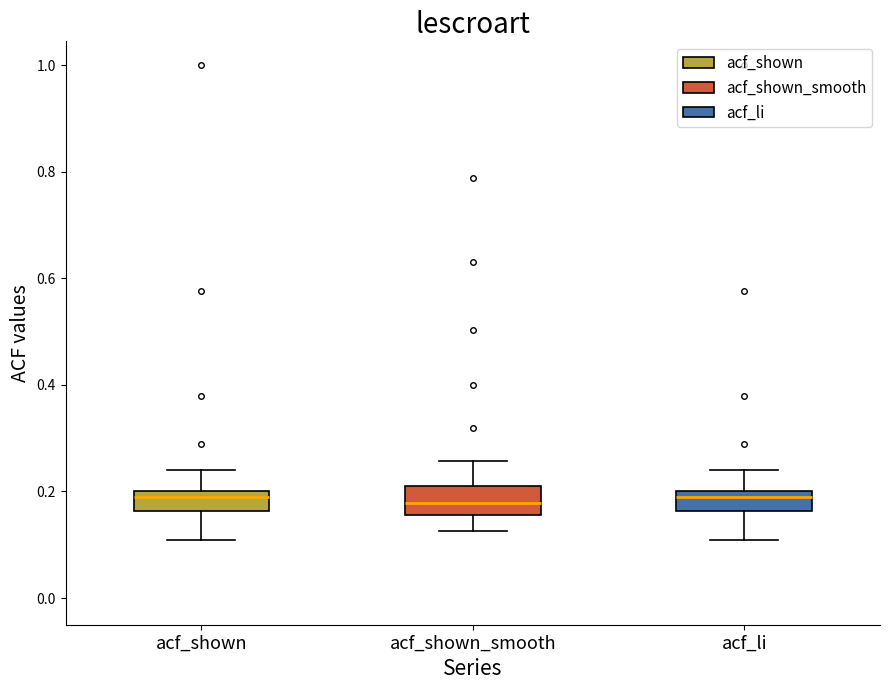

Reading left to right, transcribe this box plot: for each box, give where its median line is, the range the box spans, and where its two whiskers end, as read against the y-axis. The values are not printed on the chart, so give them approximately, as read against the axis.

acf_shown: median 0.20 (just below the box's upper edge), box 0.16 to 0.20, whiskers 0.10 to 0.24
acf_shown_smooth: median 0.18, box 0.16 to 0.22, whiskers 0.12 to 0.26
acf_li: median 0.20 (just below the box's upper edge), box 0.16 to 0.20, whiskers 0.10 to 0.24